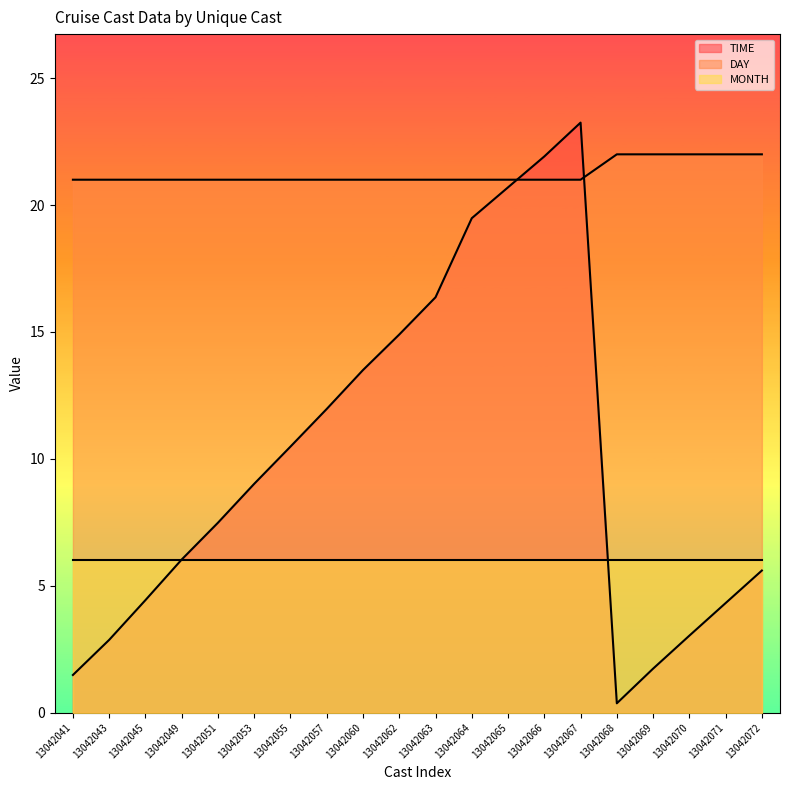

Where is DAY nearest to the value 21?

13042041